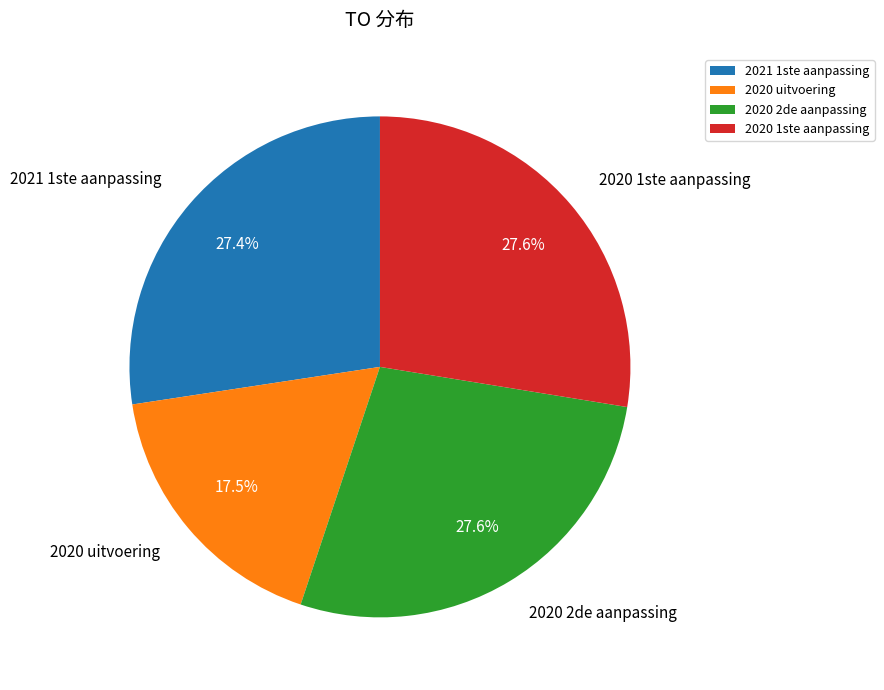

To the nearest percent, what is the average slice percentage?

25%